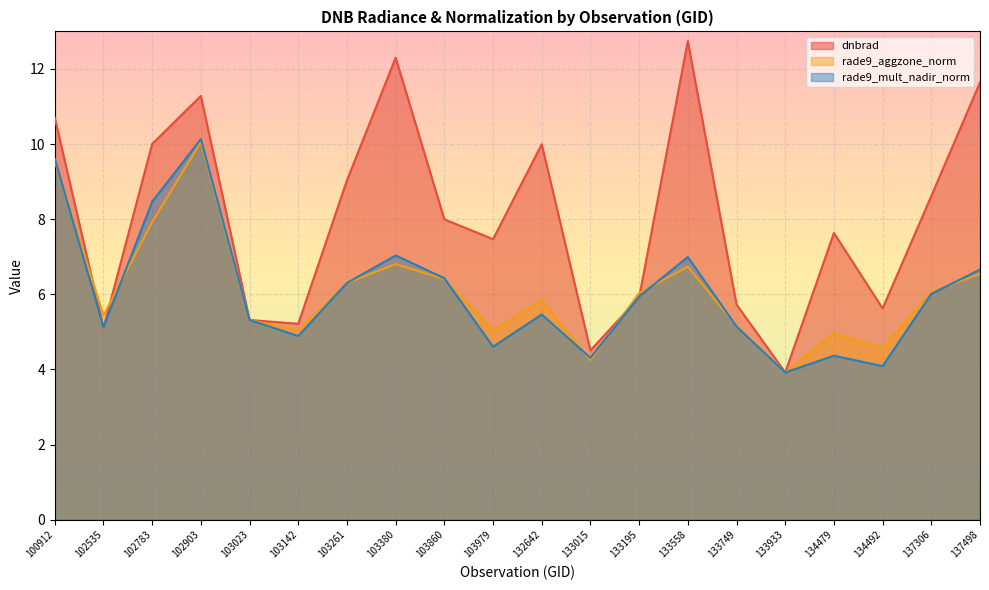

How many lines are shown in the chart?

3